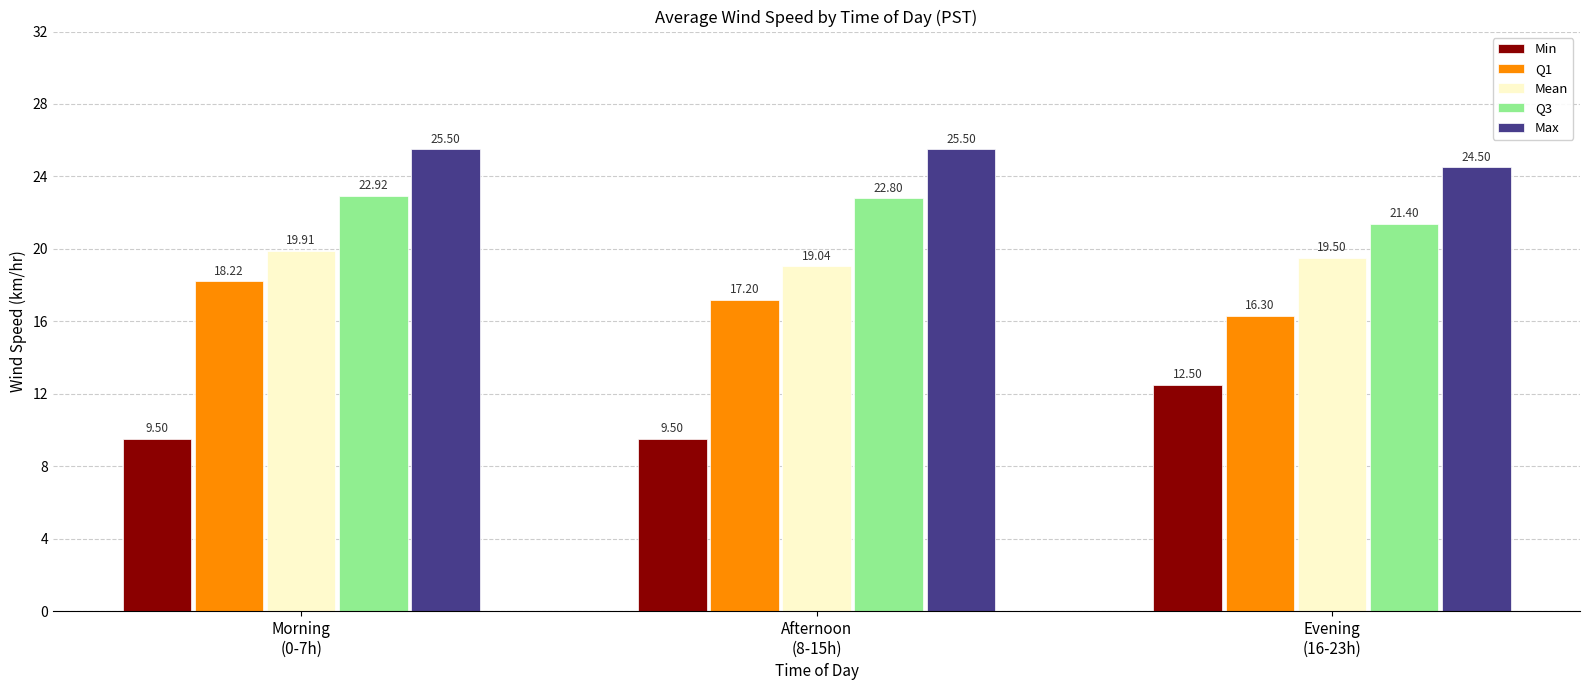

At which category is the sum across all series the highest?

Morning
(0-7h)